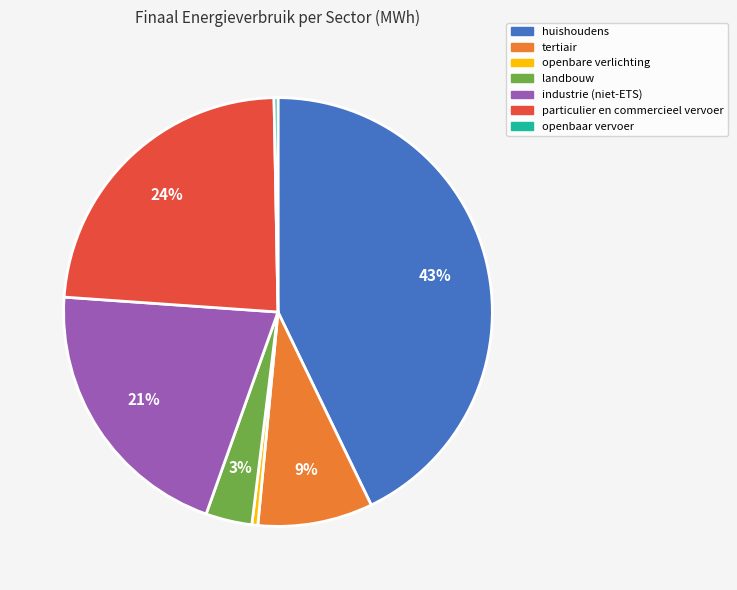

Does particulier en commercieel vervoer represent more than half of the total?

No